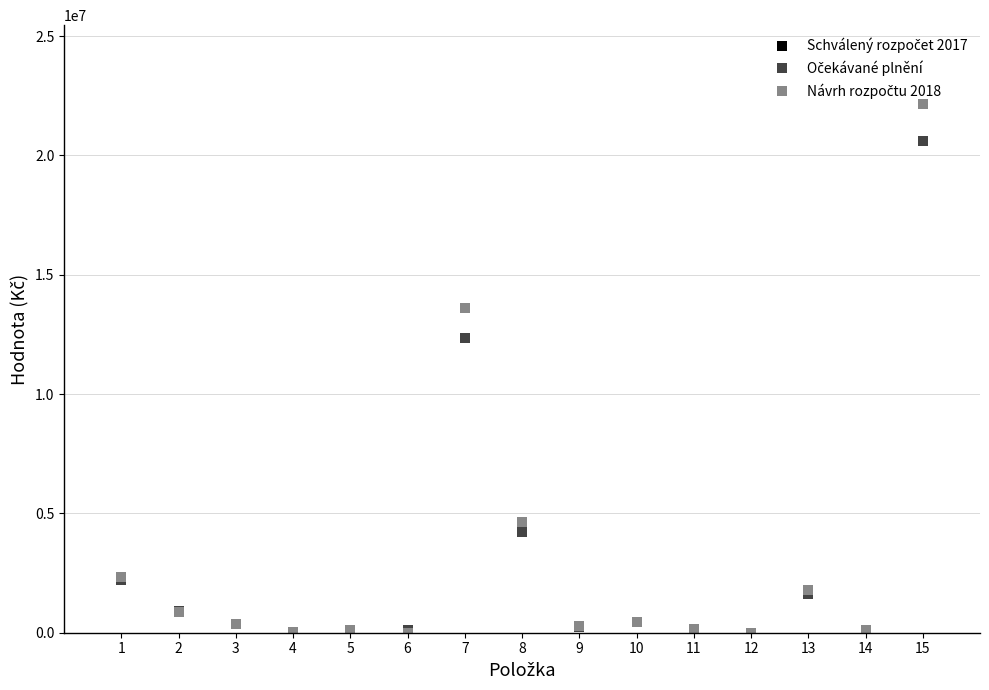

Reading right to left, transcribe all the data shown in this chart.

Schválený rozpočet 2017: 15=20595600	14=130000	13=1615000	12=4000	11=130000	10=463000	9=247054	8=4210107	7=12352666	6=119285	5=102000	4=10000	3=385000	2=920000	1=2219000
Očekávané plnění: 15=20595600	14=130000	13=1615000	12=4000	11=130000	10=463000	9=247054	8=4210107	7=12352666	6=119285	5=102000	4=10000	3=385000	2=920000	1=2219000
Návrh rozpočtu 2018: 15=22138546	14=130000	13=1795000	12=4000	11=150000	10=463000	9=271759	8=4631118	7=13587932	6=0	5=102000	4=10000	3=385000	2=875000	1=2354000